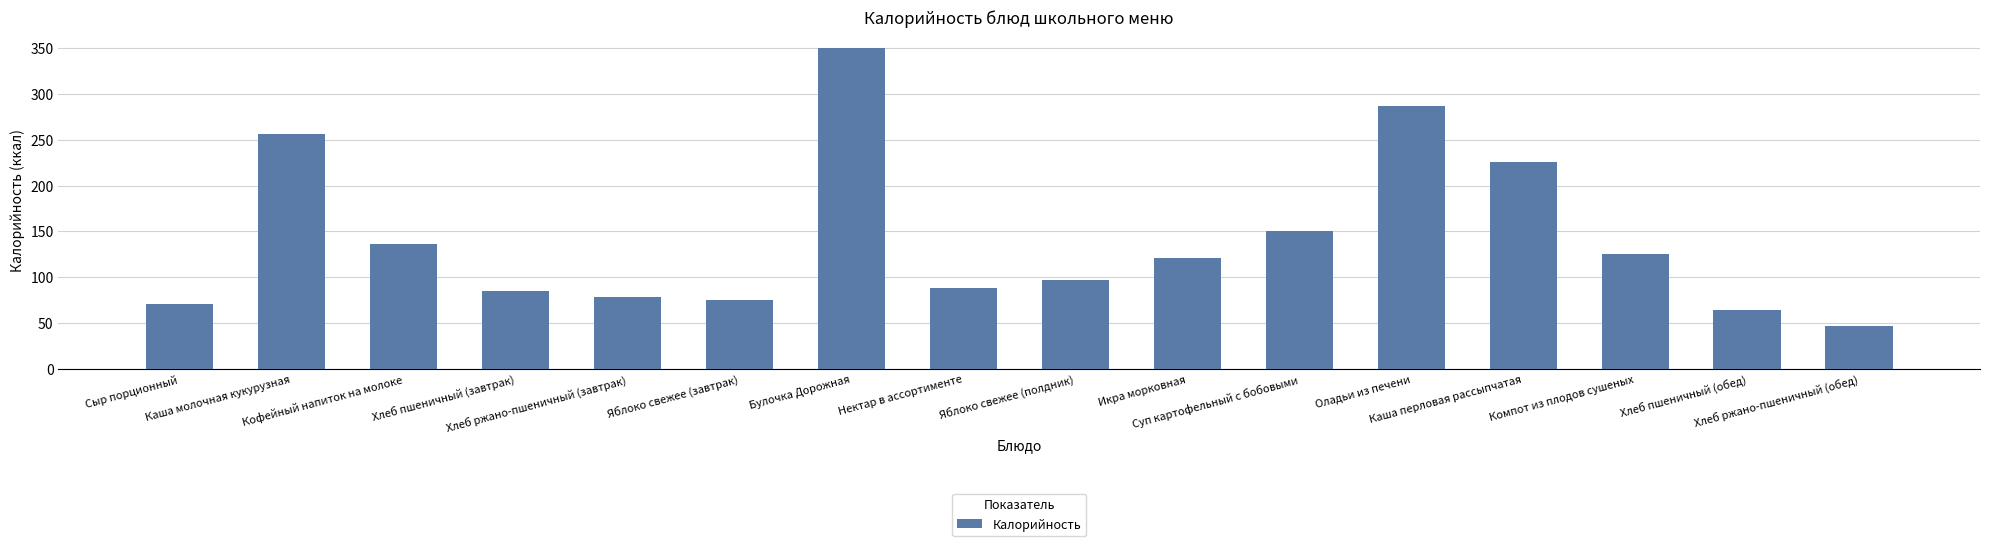

What is the difference between the maximum and second lowest values?

286.0